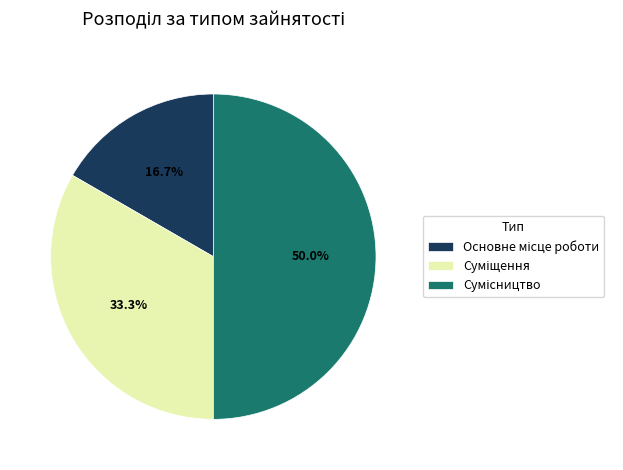

How many slices are in this pie chart?

3